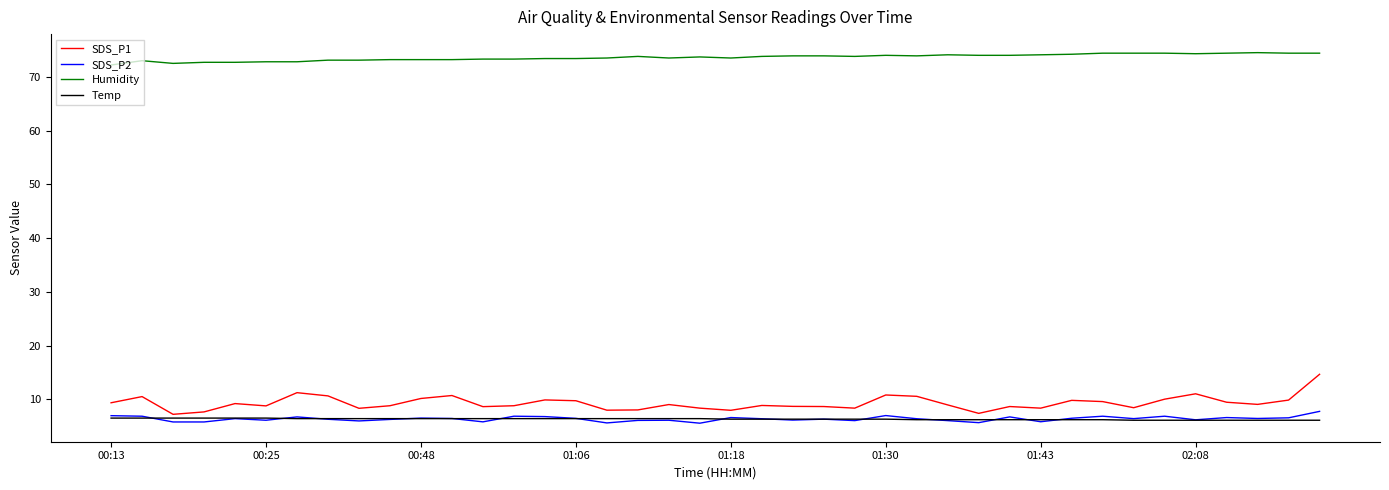

Which series has the largest range (max minus min)?

SDS_P1